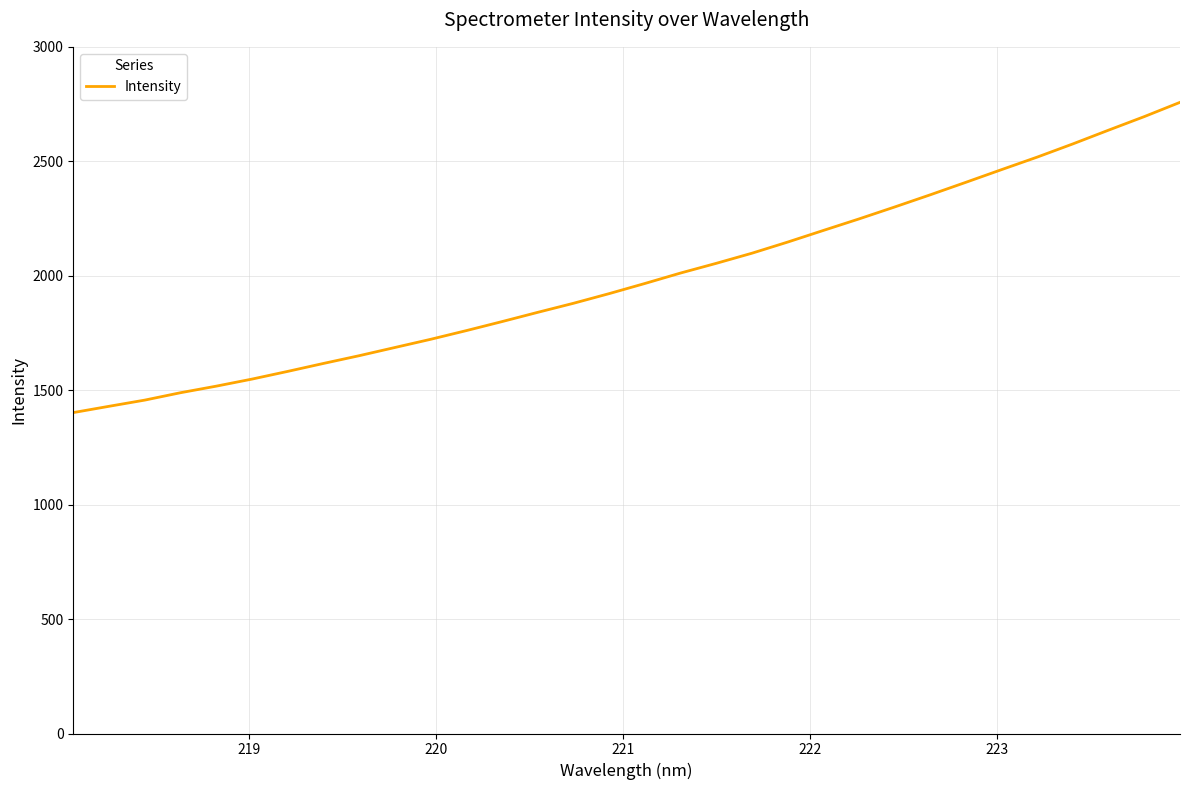

What is the difference between the maximum and minimum values?

1355.4